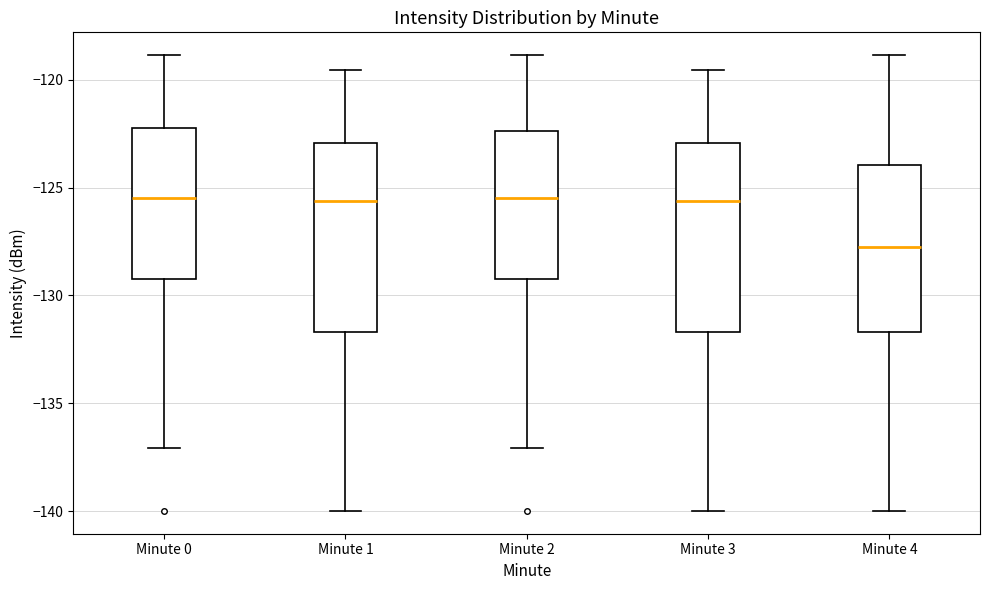

Reading left to right, read every box against the y-axis: the position of its median line, the range the box covers, and the ends of its whiskers. The values are not printed on the chart, so give them approximately, as read against the axis.

Minute 0: median -125.5, box -129.5 to -122.0, whiskers -137.0 to -119.0
Minute 1: median -125.5, box -131.5 to -123.0, whiskers -140.0 to -119.5
Minute 2: median -125.5, box -129.5 to -122.5, whiskers -137.0 to -119.0
Minute 3: median -125.5, box -131.5 to -123.0, whiskers -140.0 to -119.5
Minute 4: median -128.0, box -131.5 to -124.0, whiskers -140.0 to -119.0